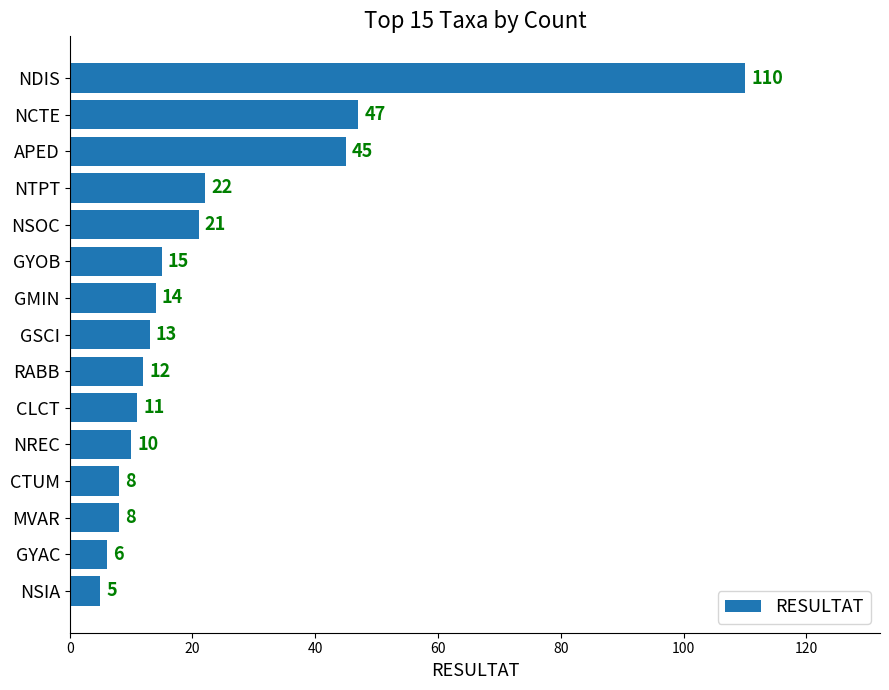

How many data points are less than 13?

7